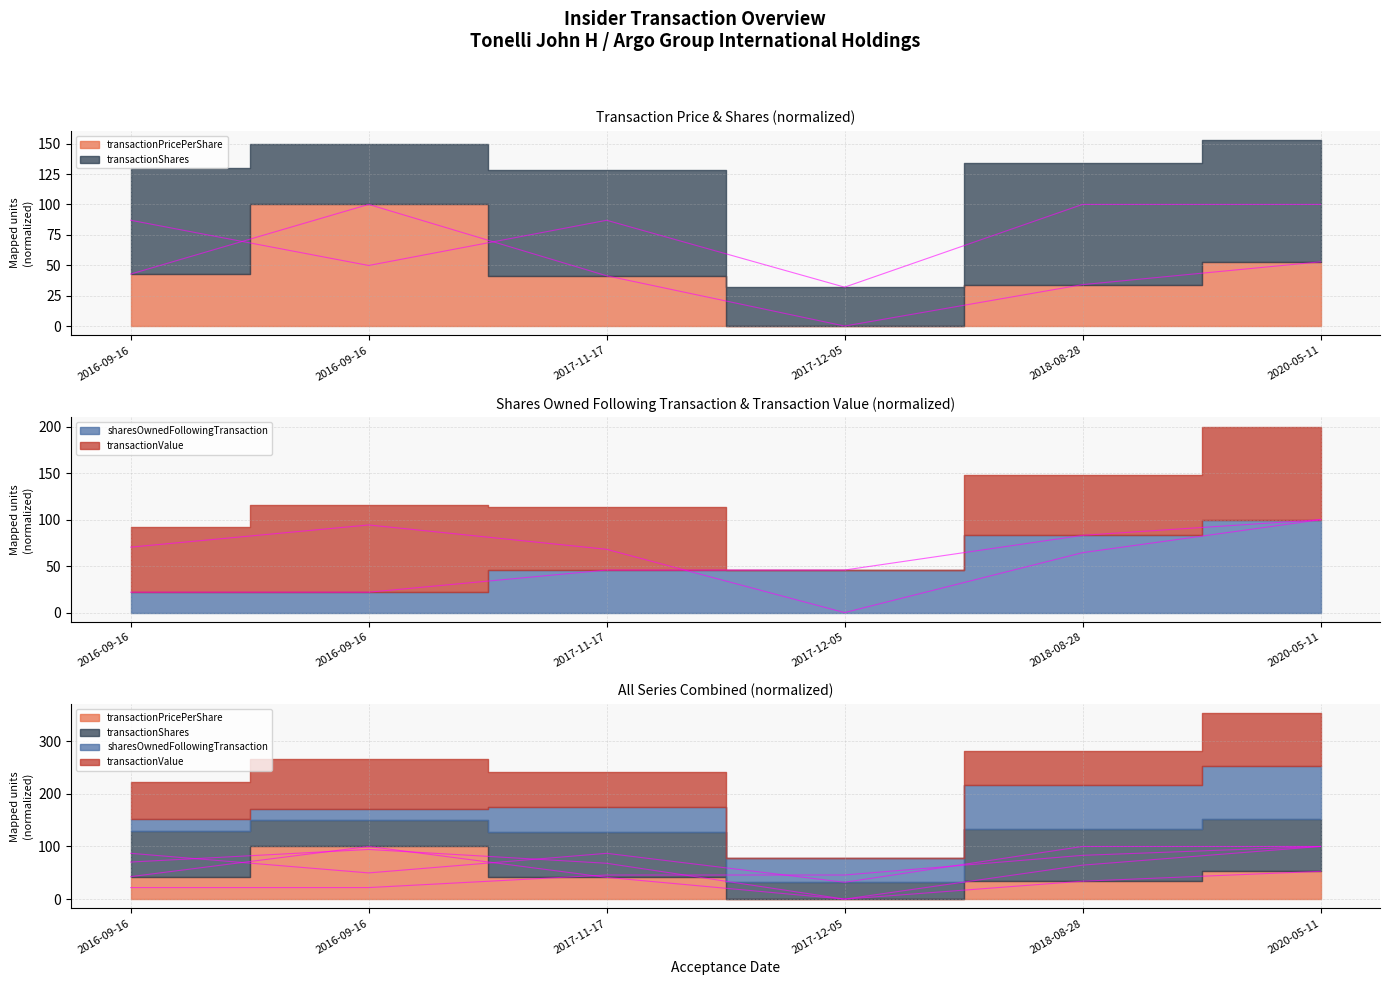

What is the average value of the transactionValue series?

66.2